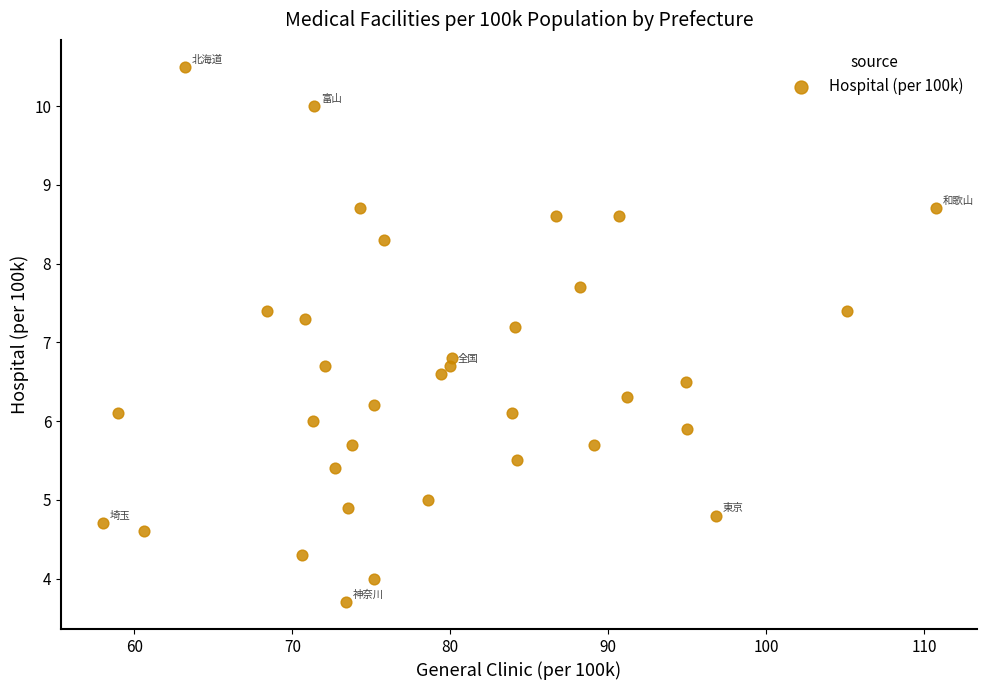

What is the range of Y values (max minus min)?

6.8